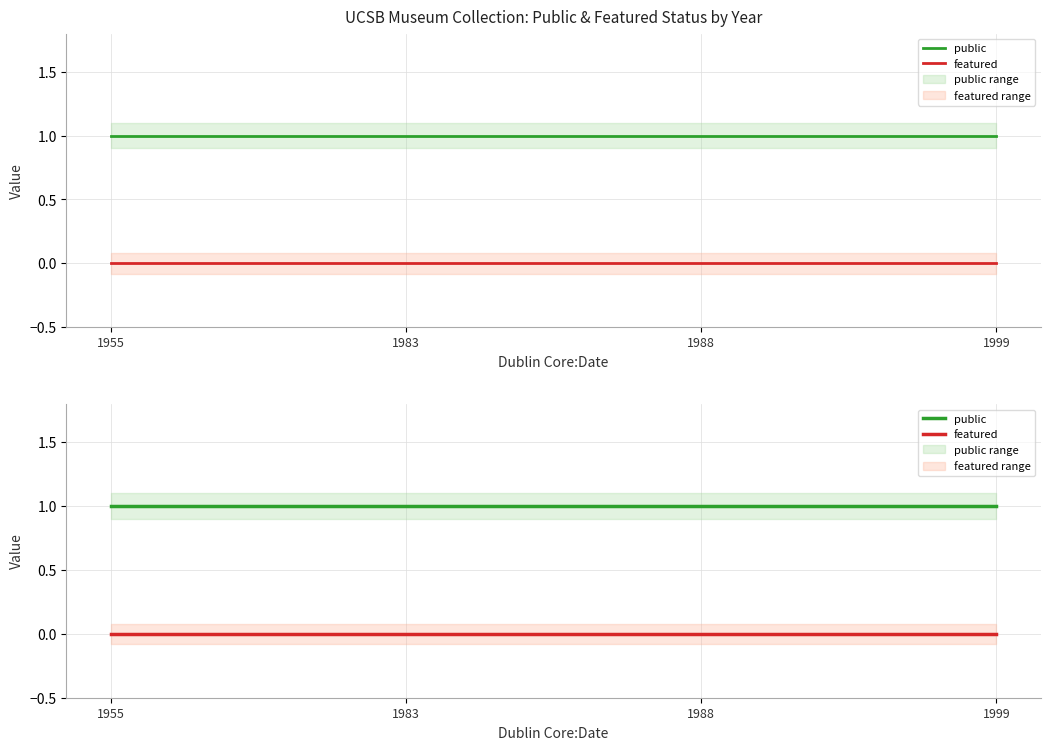

Which category has the lowest value across all series?

1955